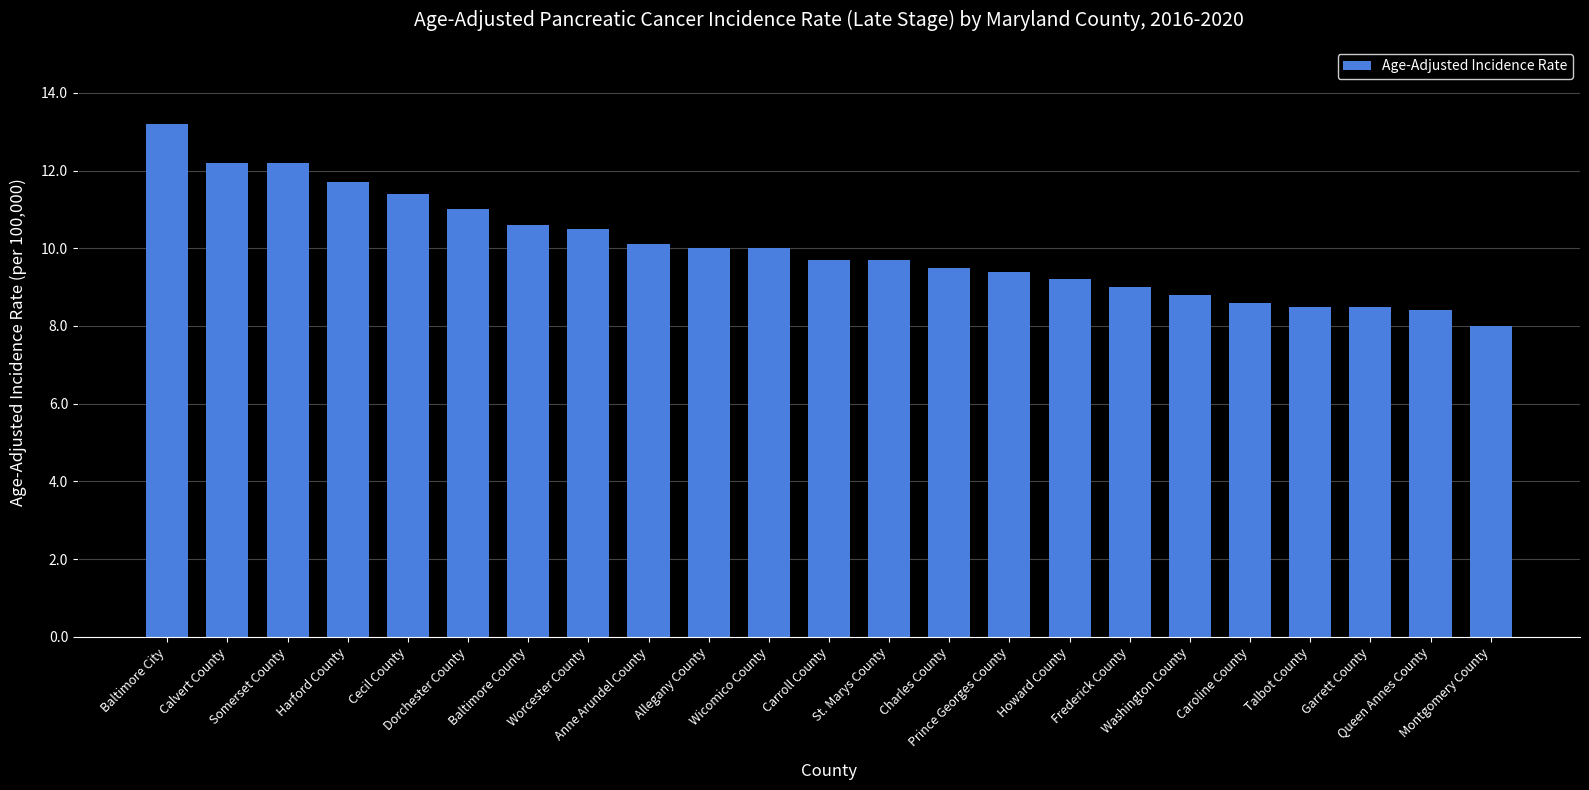

Reading left to right, transcribe all the data shown in this chart.

13.2	12.2	12.2	11.7	11.4	11.0	10.6	10.5	10.1	10.0	10.0	9.7	9.7	9.5	9.4	9.2	9.0	8.8	8.6	8.5	8.5	8.4	8.0